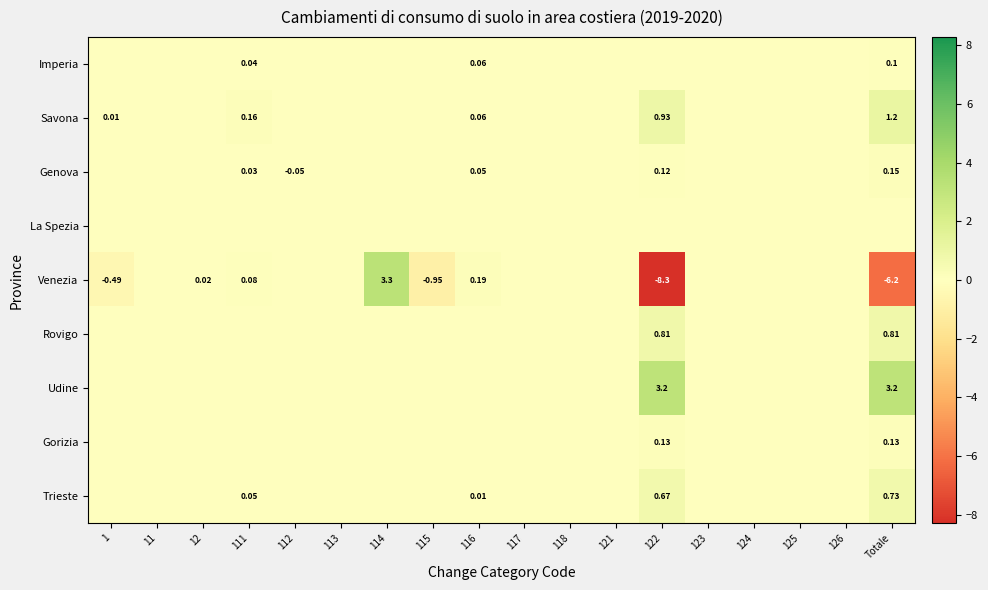

Is the value of Udine at Totale greater than the value of Venezia at 1?

Yes